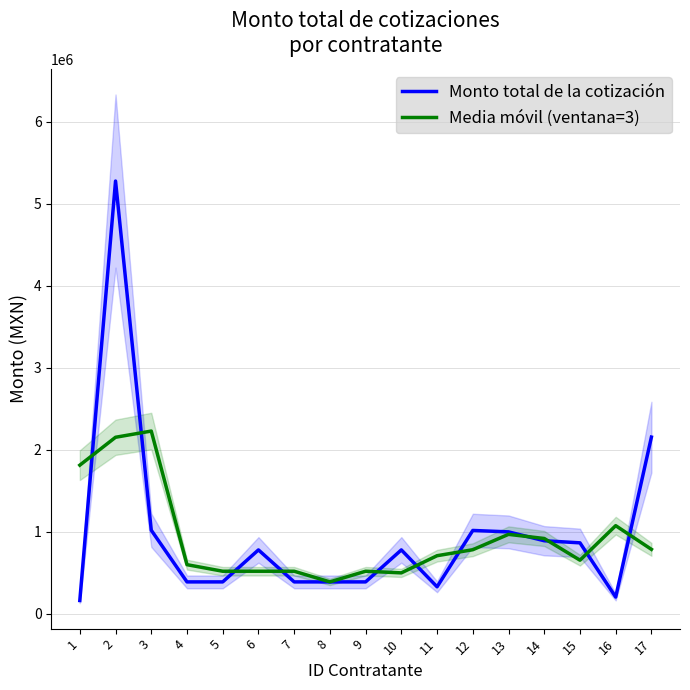

At which category does the chart reach its minimum across all series?

1